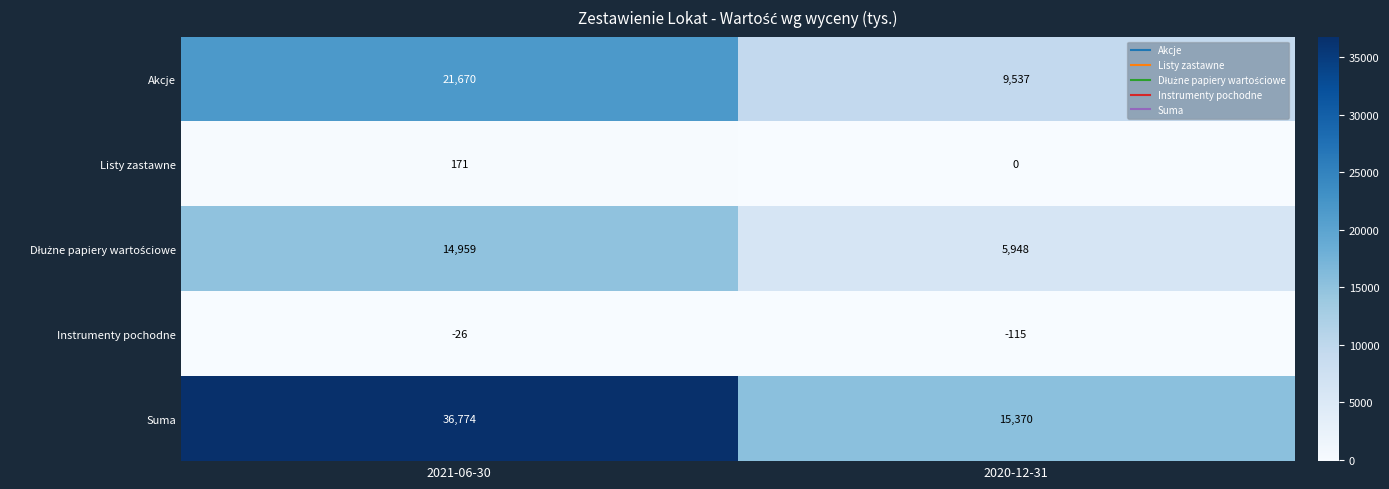

How many categories are shown in the chart?

2